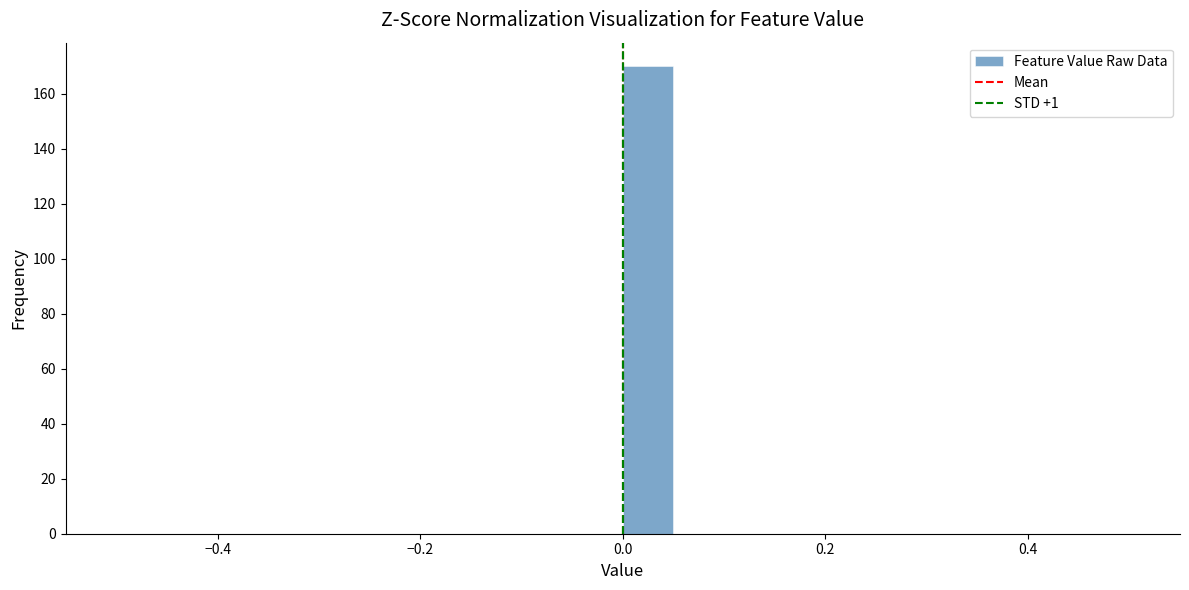

Read against the x-axis, roughly where is the centre of the tallest bar?

0.02